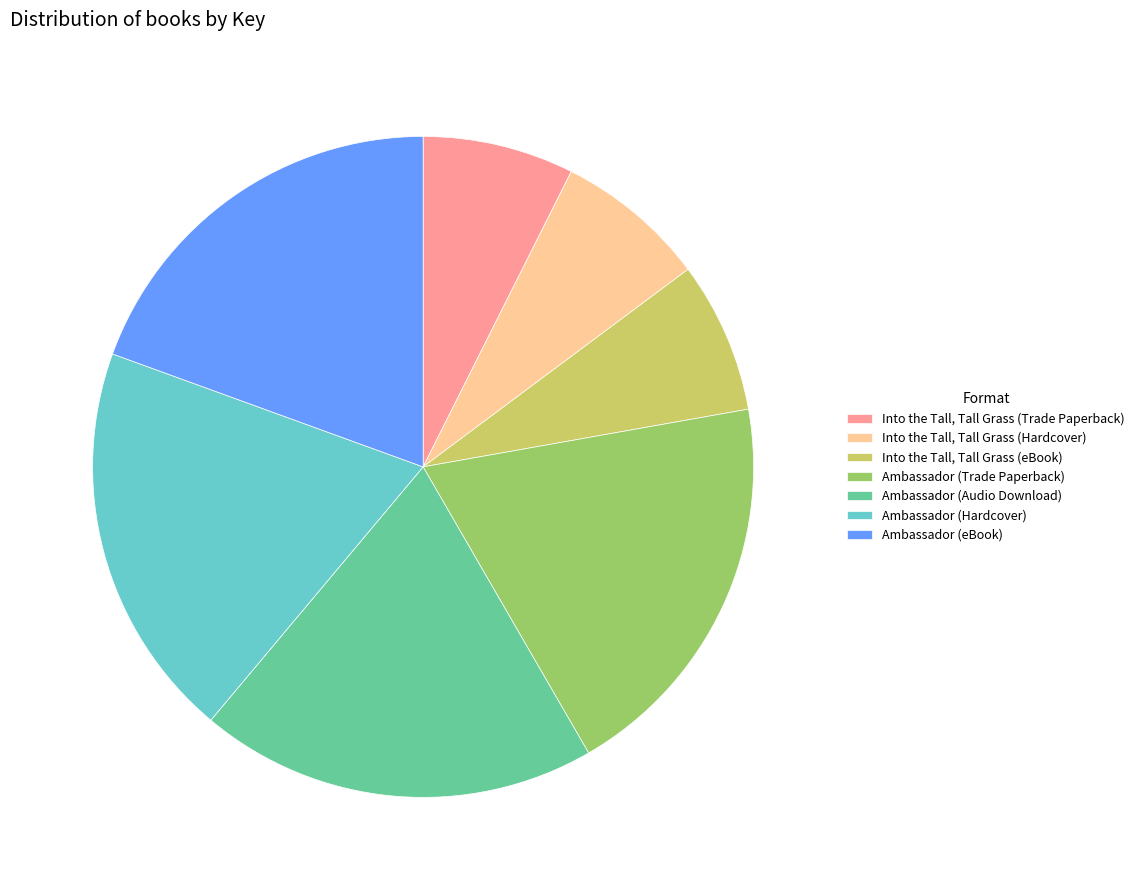

Do Ambassador (Audio Download) and Into the Tall, Tall Grass (Hardcover) together represent more than half of the pie?

No